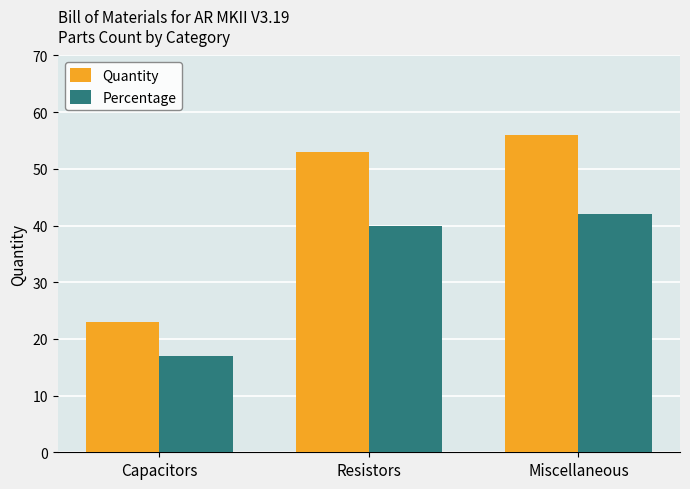

What is the average value of the Percentage series?

33